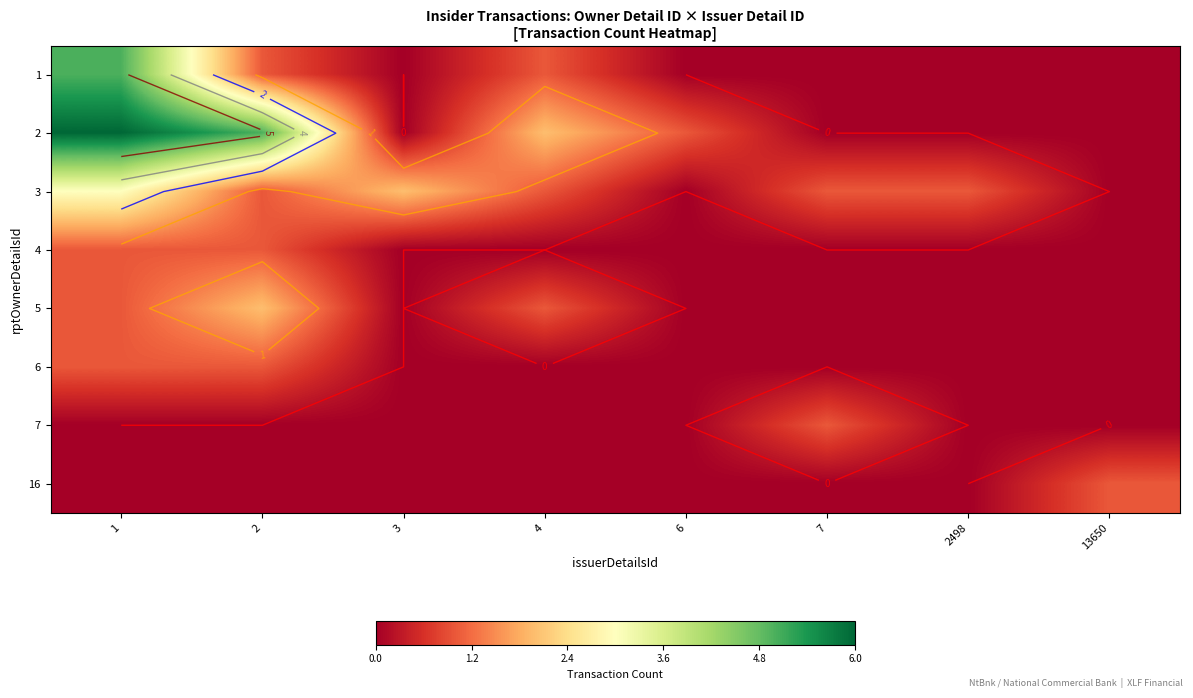

At which label is 16 closest to 0?

1